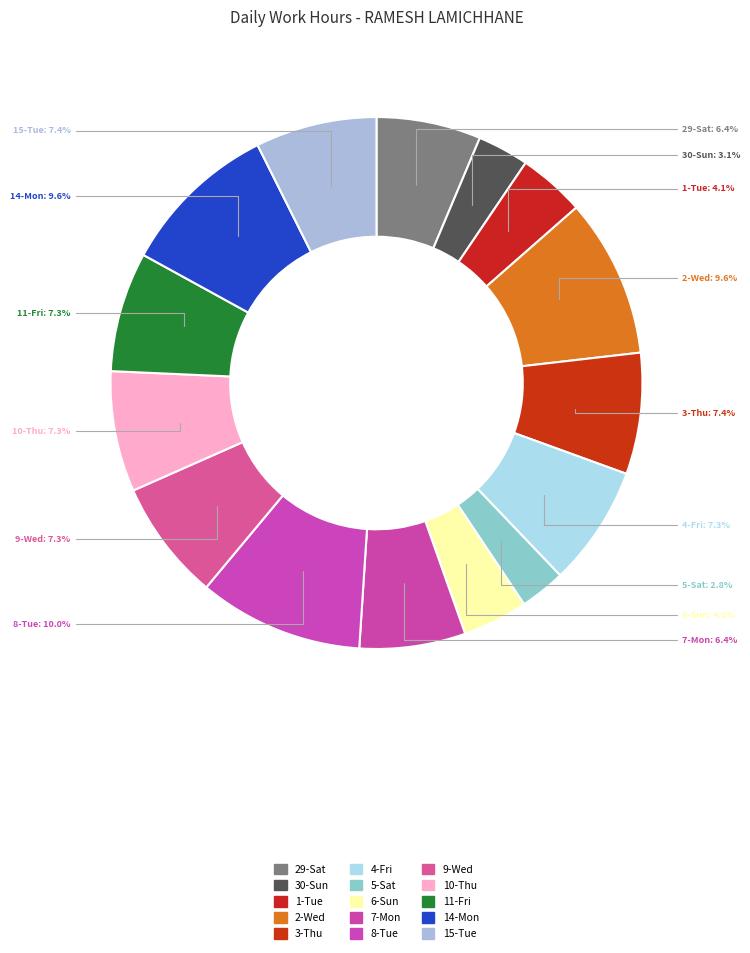

To the nearest percent, what is the difference between the largest and smallest slice percentages?

7%